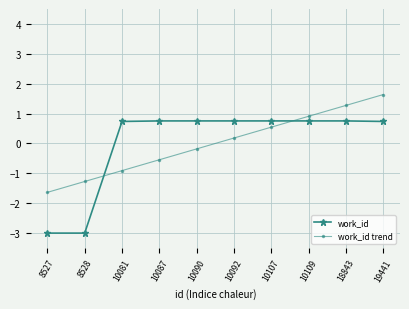

What is the spread (max minus min) of values at 10090?

0.9